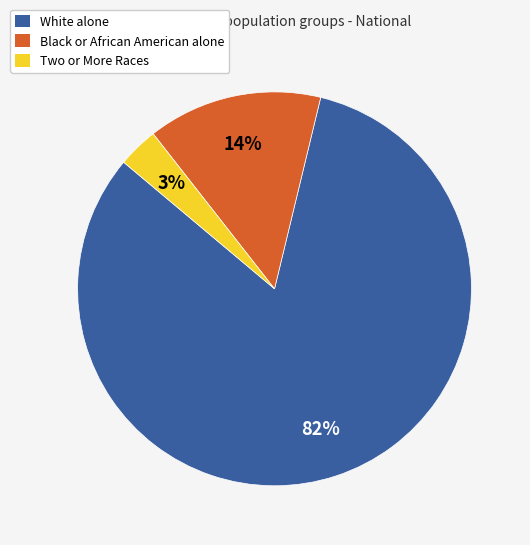

Rank the categories by value from lowest to highest.

Two or More Races, Black or African American alone, White alone